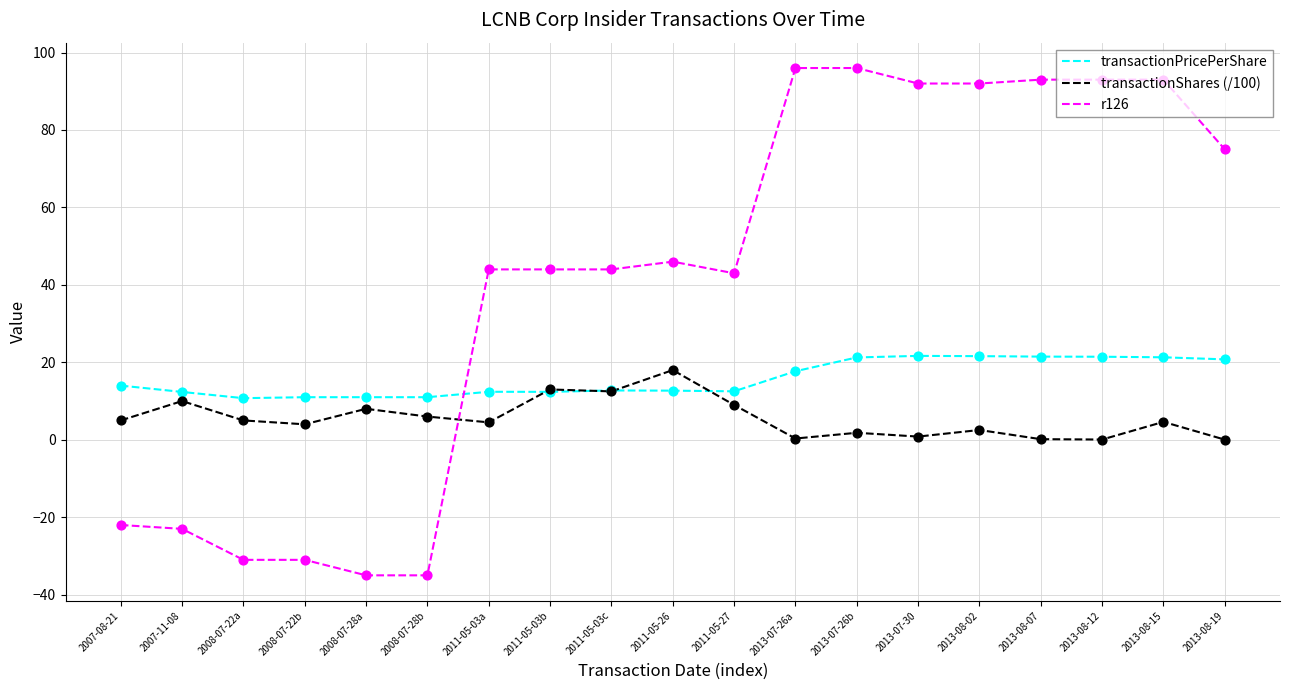

Which series has the widest spread of values?

r126